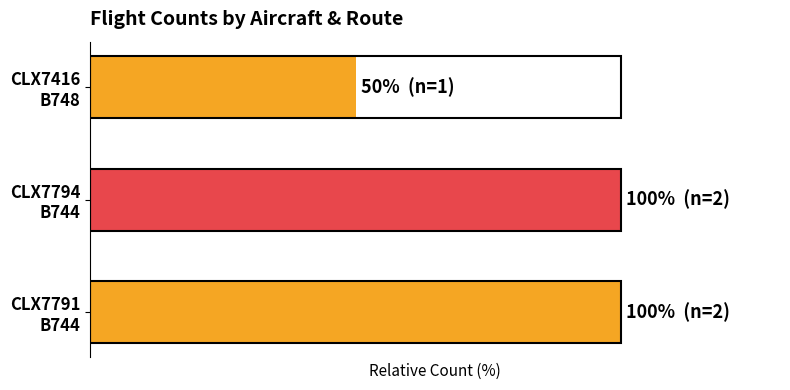

What is the average value?

83